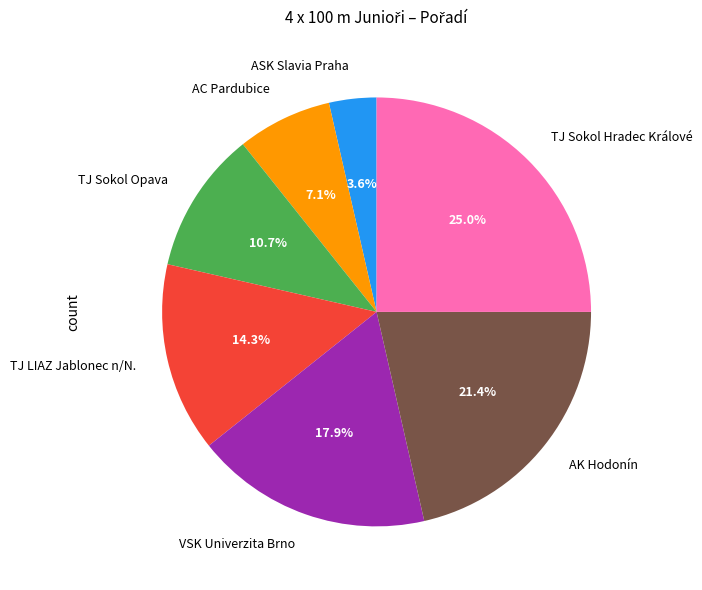

Which slice is the largest?

TJ Sokol Hradec Králové